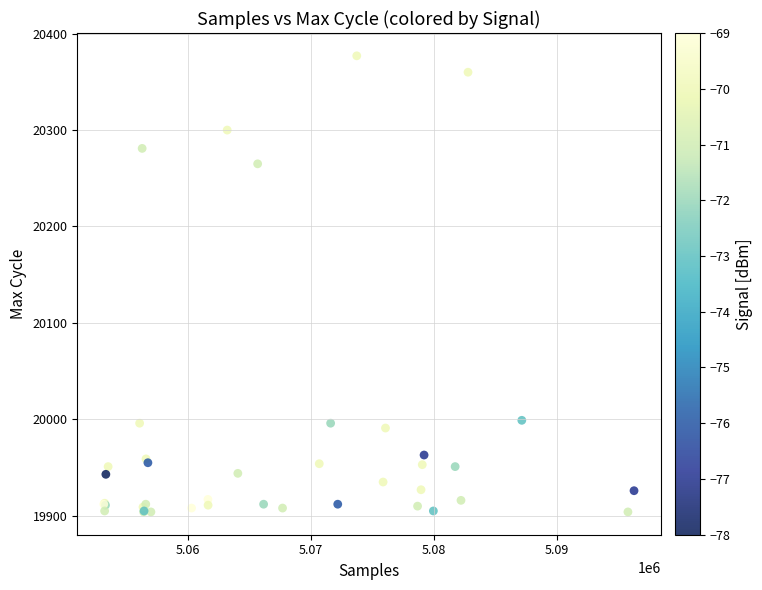

What Y value in the scatter plot is closest to 20140?

20265